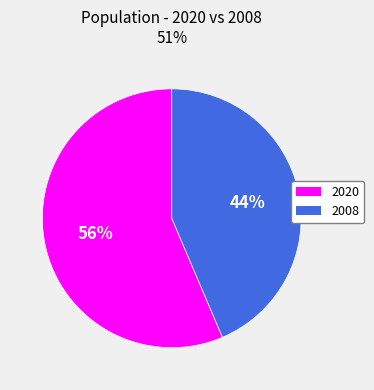

Which category has the smallest portion of the pie?

2008